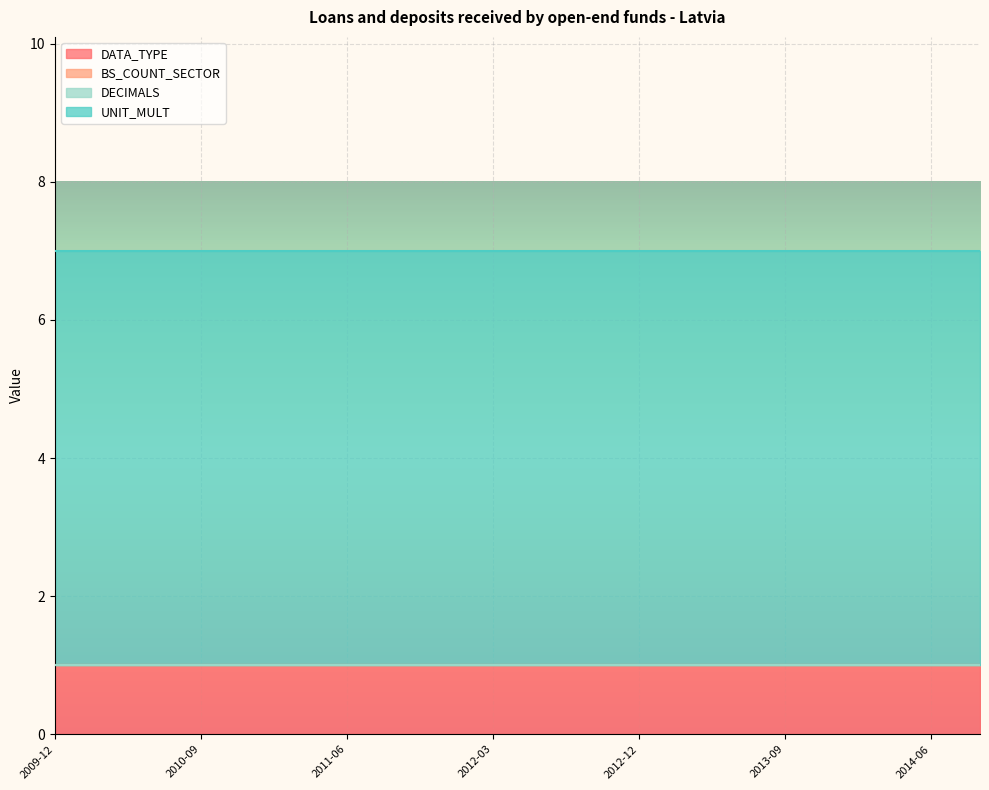

What is the maximum value for UNIT_MULT?

6